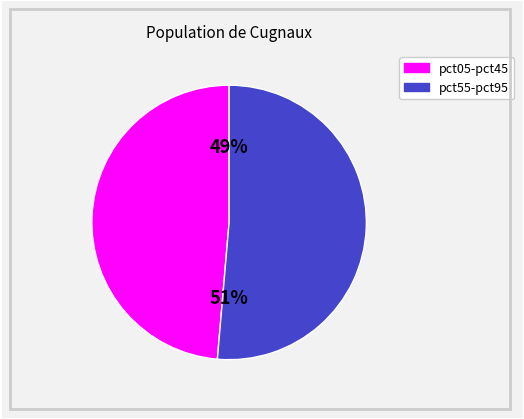

To the nearest percent, what is the average slice percentage?

50%